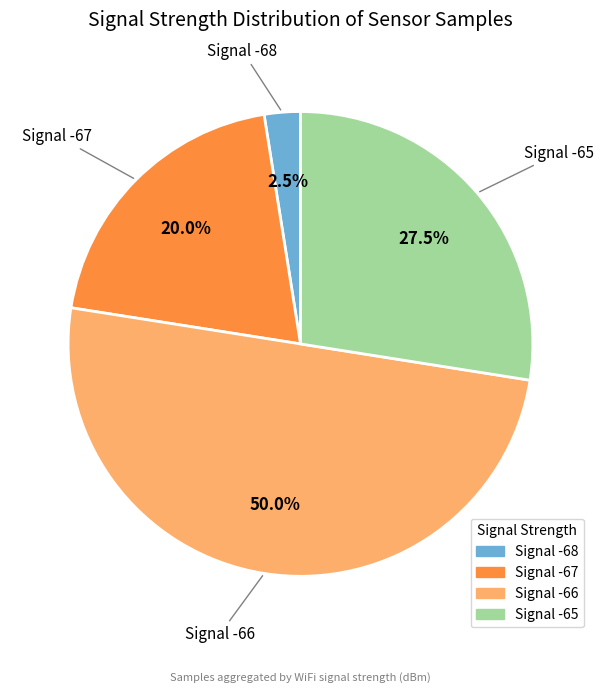

Between Signal -65 and Signal -68, which is larger?

Signal -65